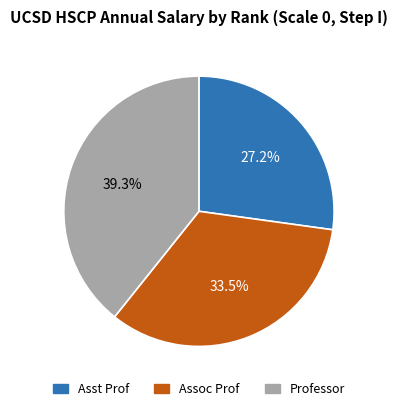

Does any single category account for the majority?

No